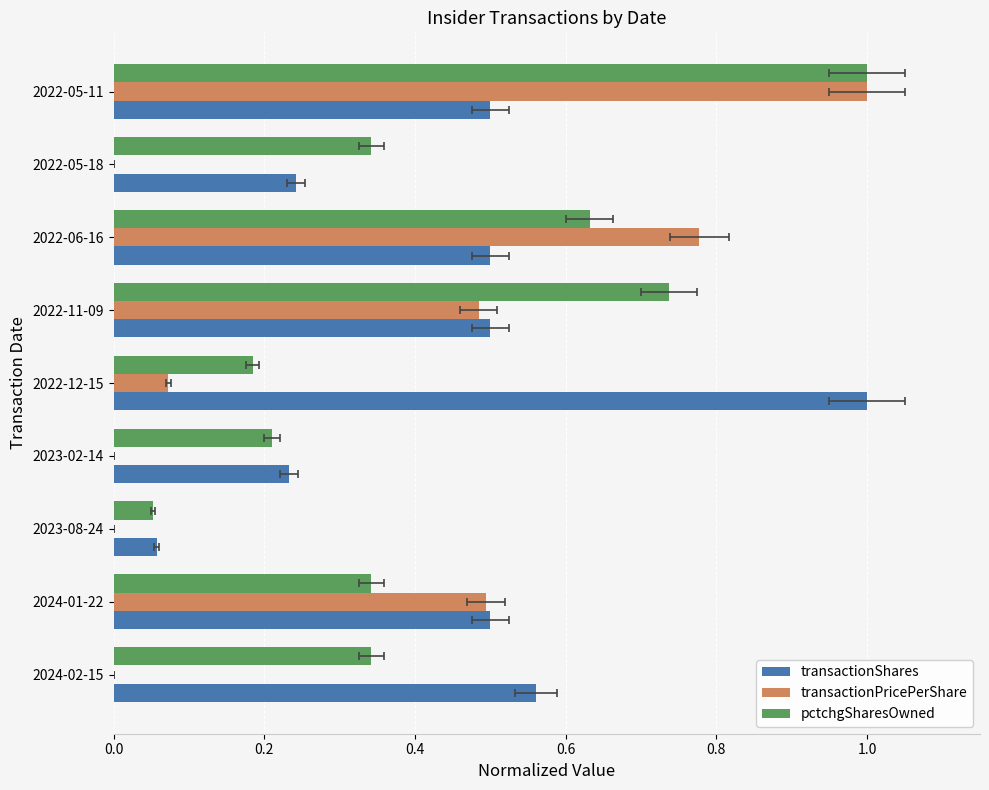

What position from the left is 2022-12-15?

5